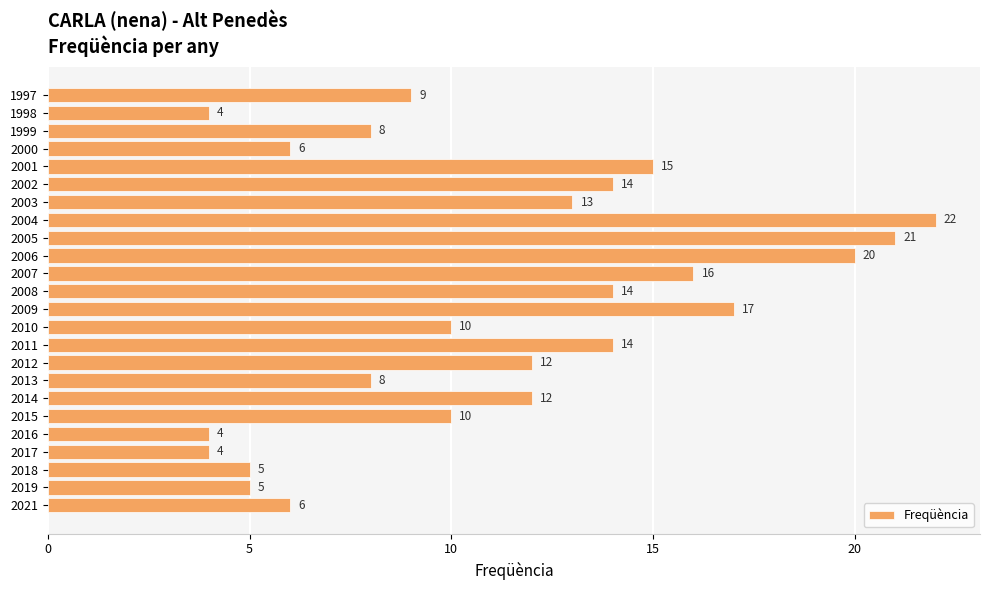

Reading top to bottom, extract all data points from this chart.

1997=9	1998=4	1999=8	2000=6	2001=15	2002=14	2003=13	2004=22	2005=21	2006=20	2007=16	2008=14	2009=17	2010=10	2011=14	2012=12	2013=8	2014=12	2015=10	2016=4	2017=4	2018=5	2019=5	2021=6